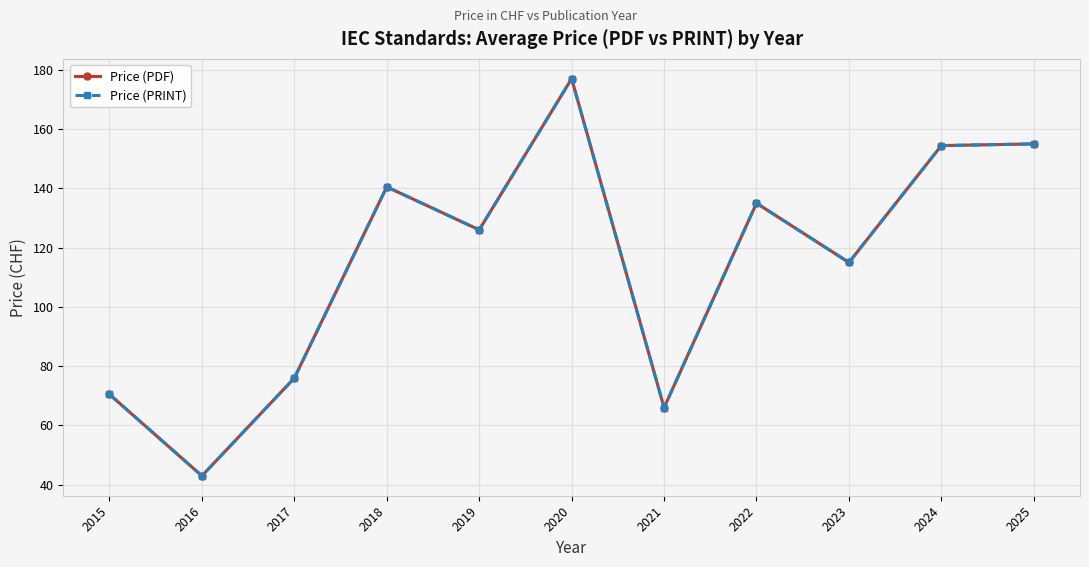

Is this an area chart (filled region under the line)?

No